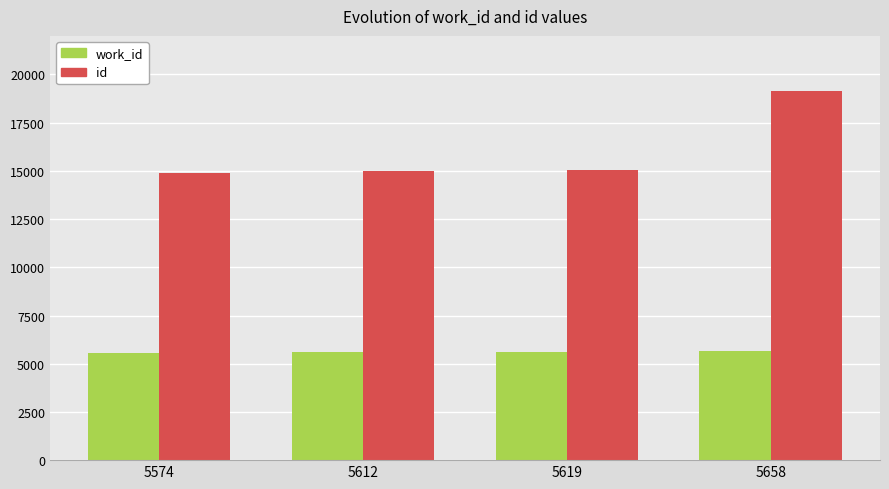

Rank the series by their average value, from highest to lowest.

id, work_id